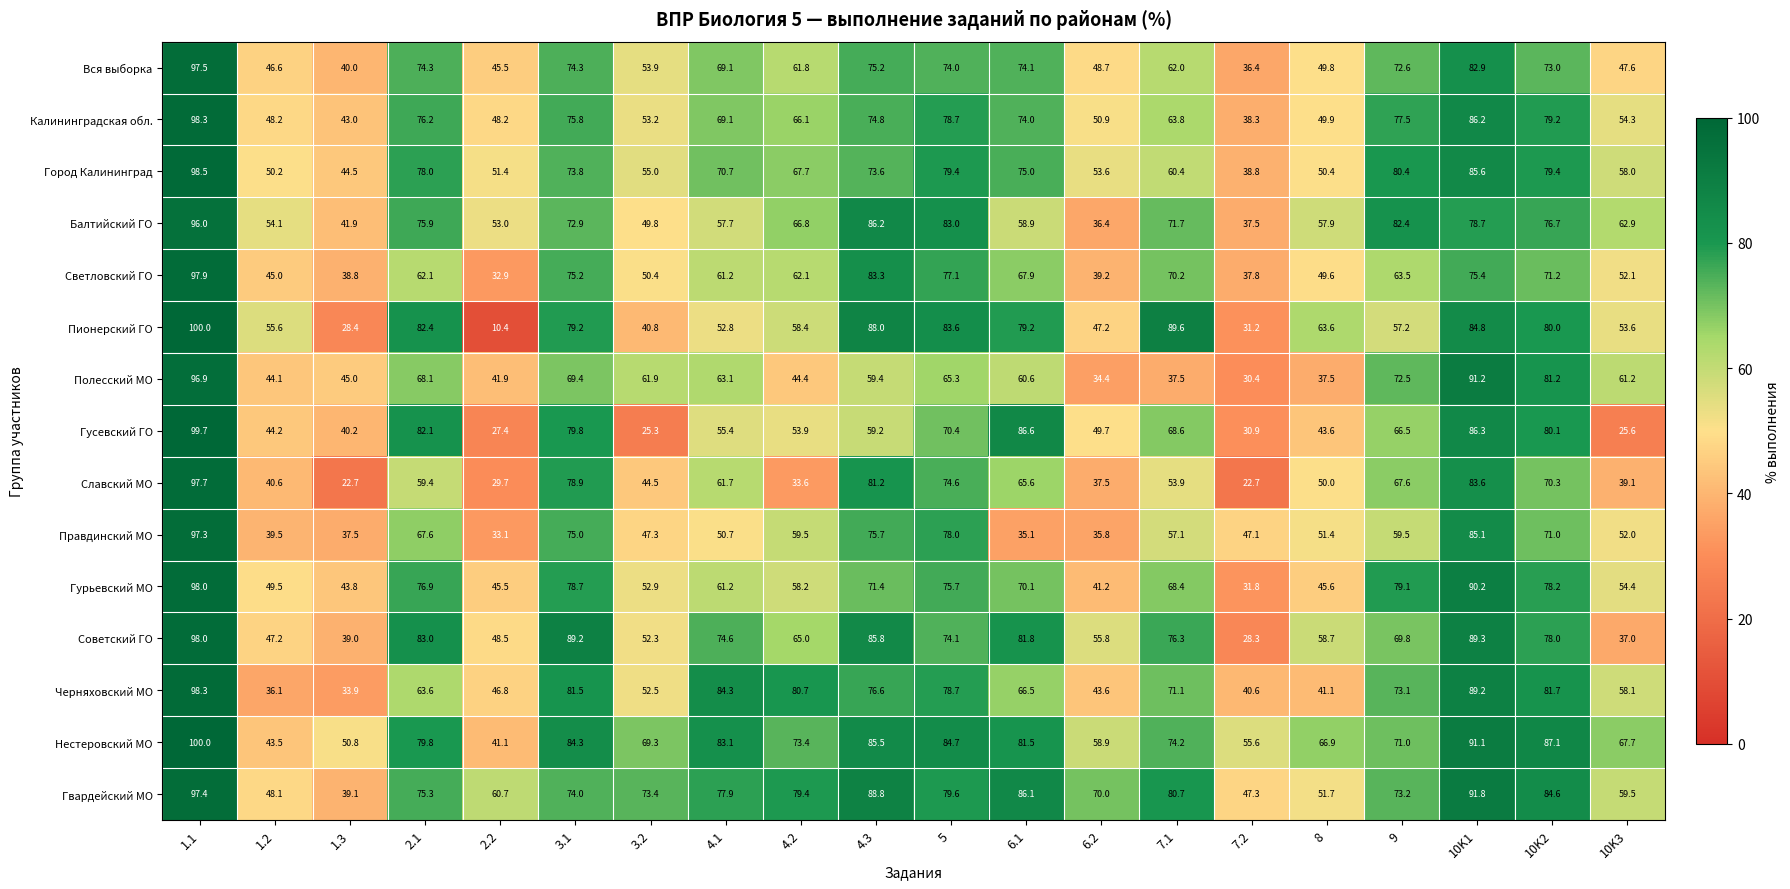

Which series has the largest range (max minus min)?

Пионерский ГО